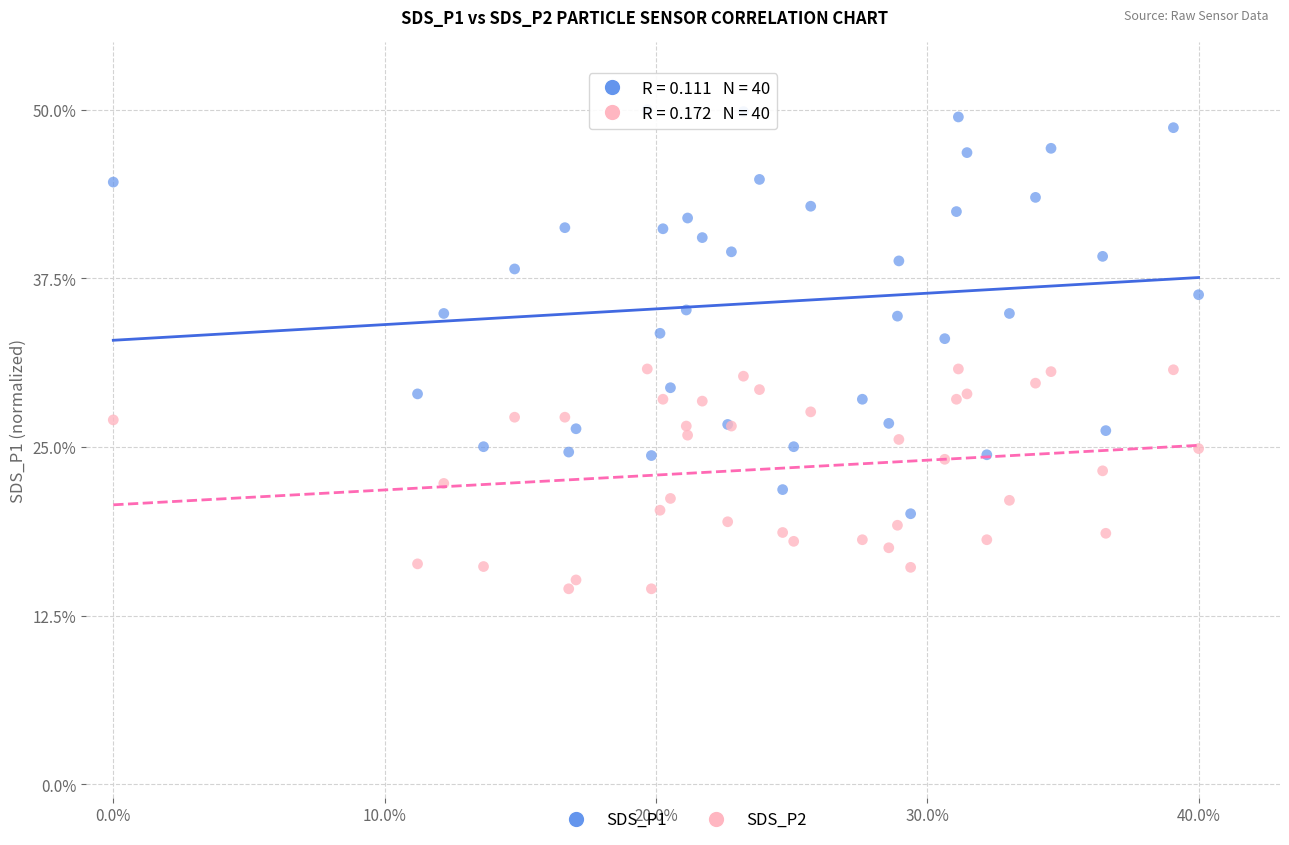

Which series reaches the minimum Y coordinate?

SDS_P2